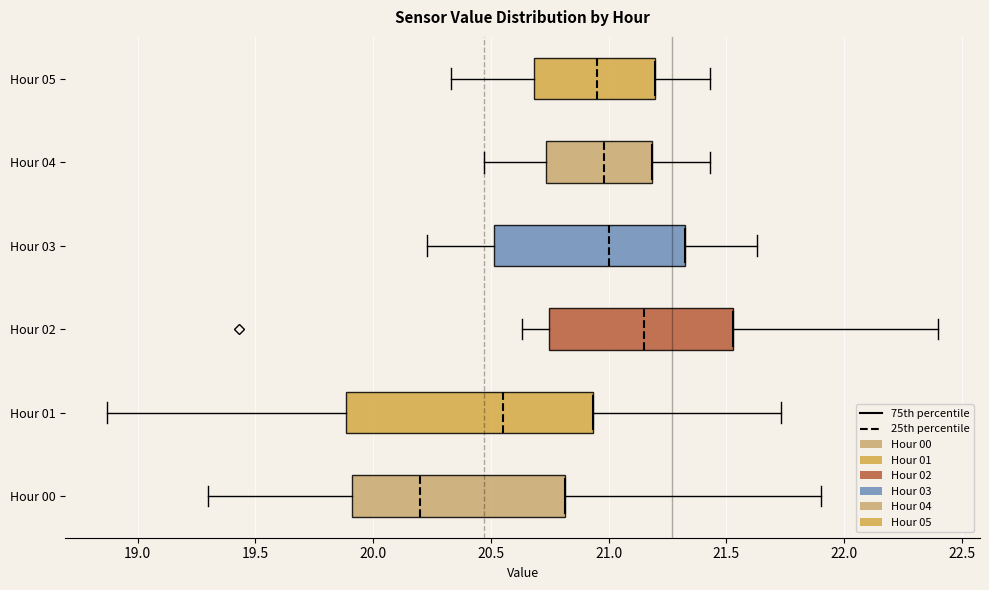

Which box has the furthest to the left median line?

Hour 00